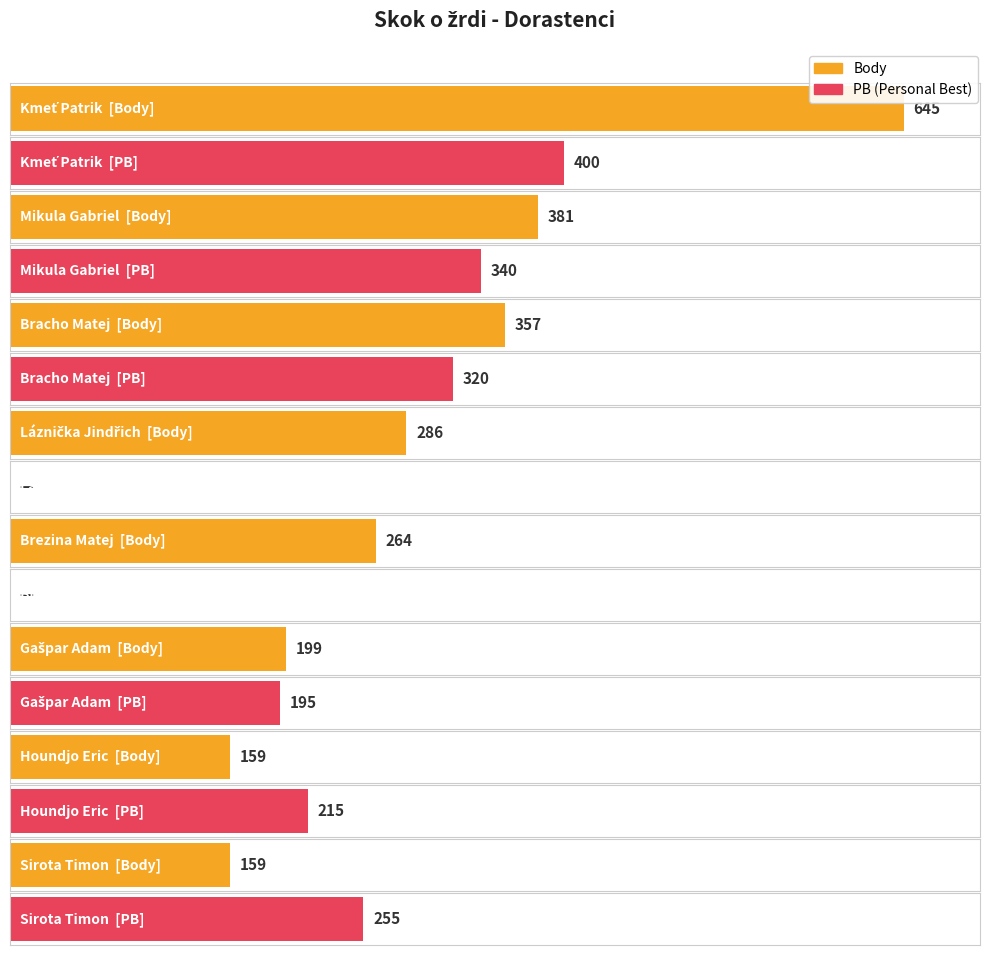

What position from the left is Gašpar Adam?

6